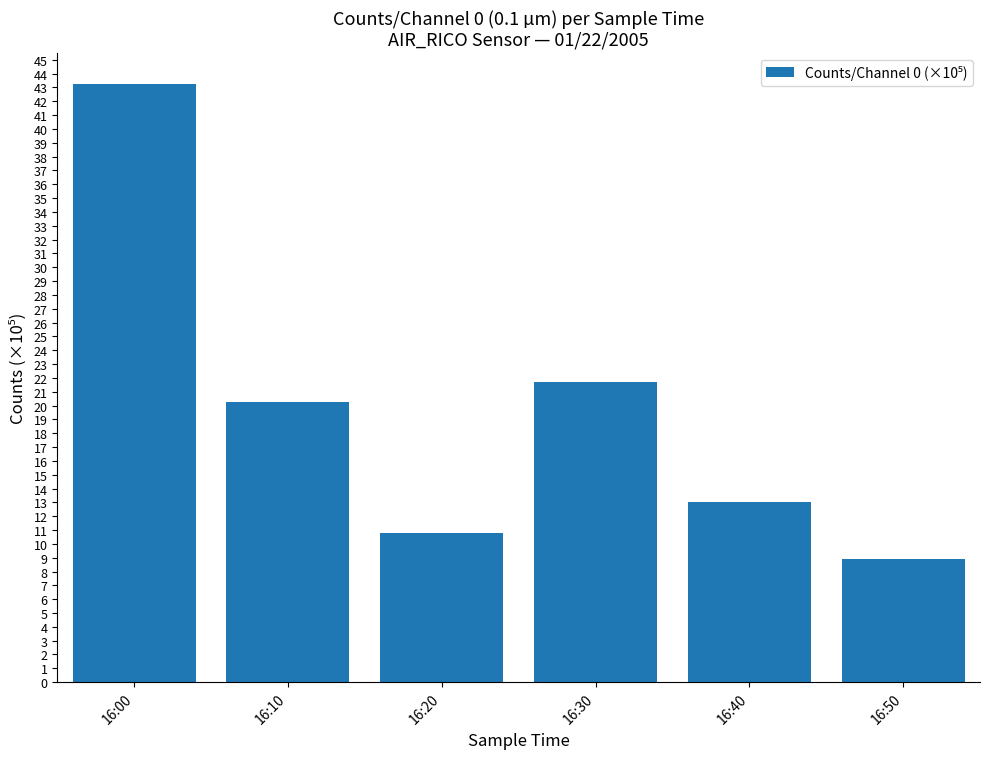

List the labels in order of value, smallest first.

16:50, 16:20, 16:40, 16:10, 16:30, 16:00